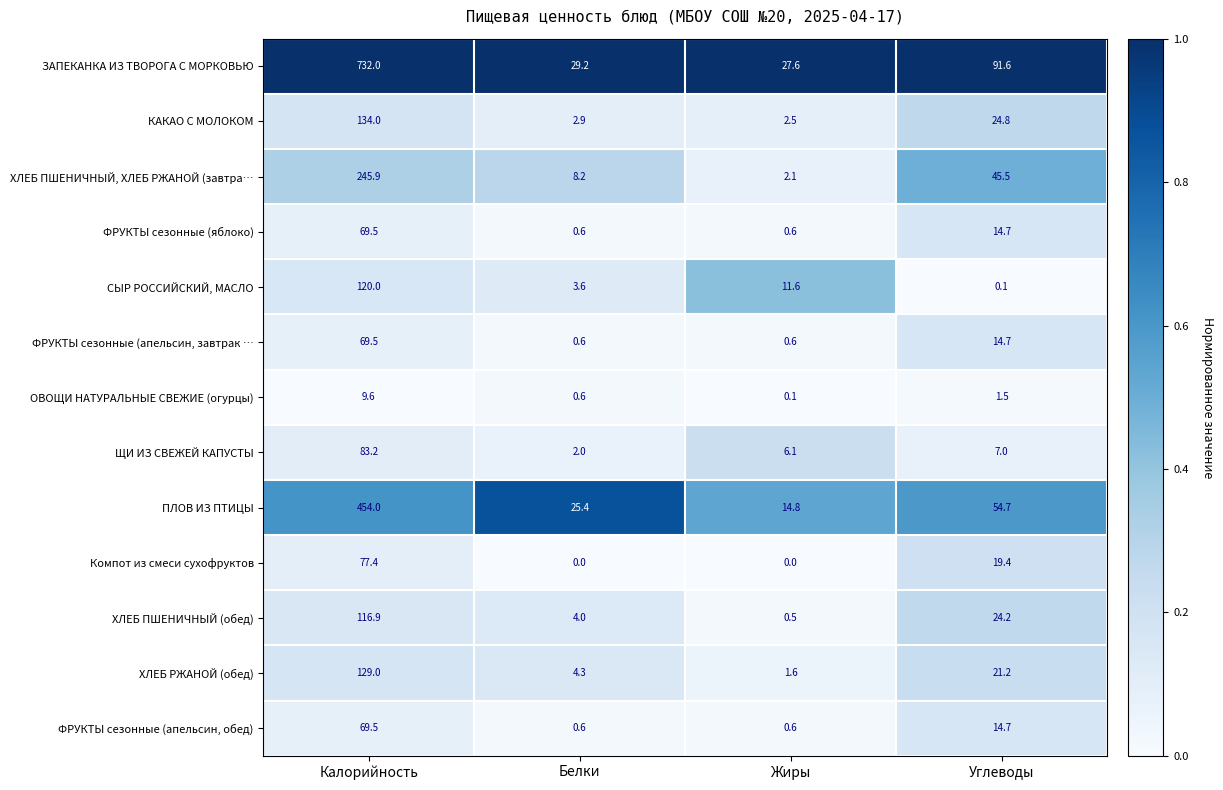

Which category has the lowest value in the ОВОЩИ НАТУРАЛЬНЫЕ СВЕЖИЕ (огурцы) series?

Жиры